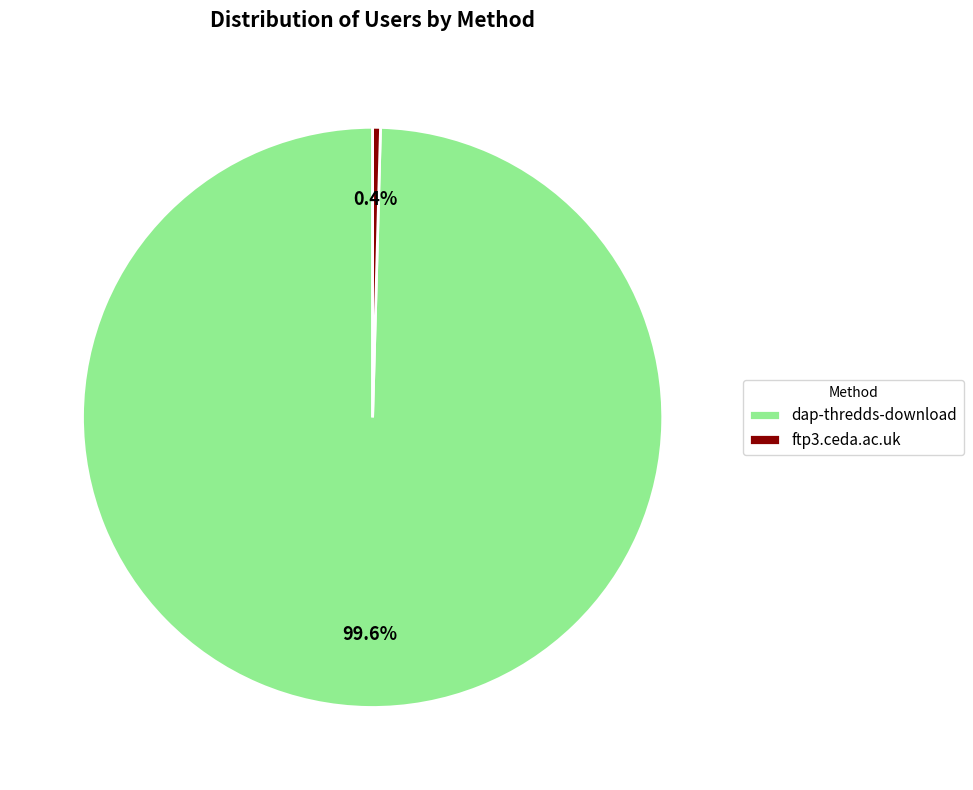

How many segments does this pie chart have?

2